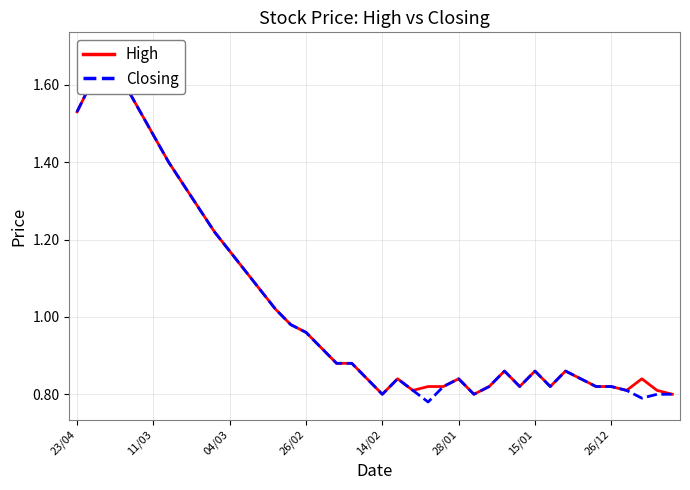

What are all the series names shown in the legend?

High, Closing